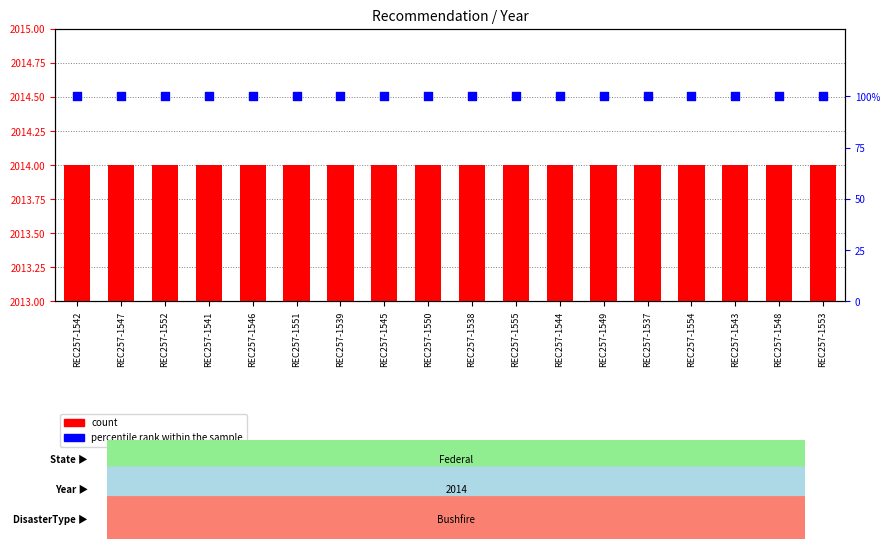

Which series has the largest Y range (max minus min)?

count